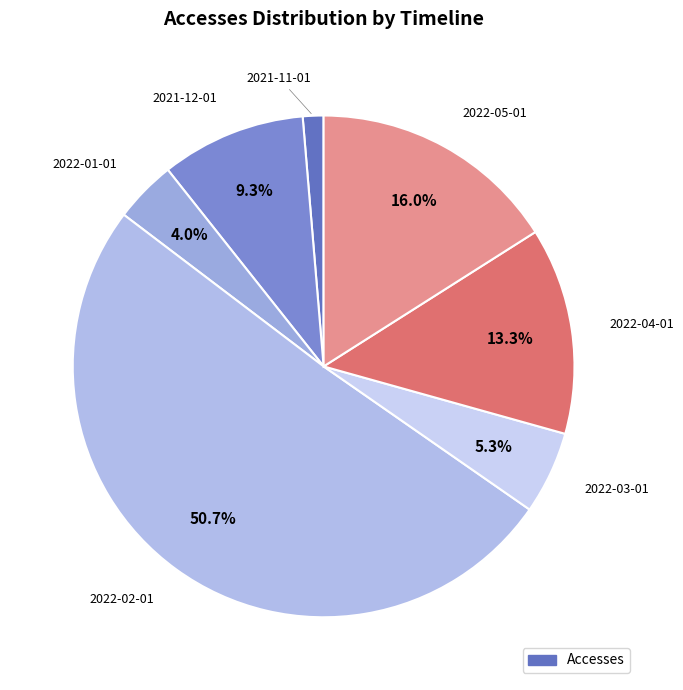

Count the number of slices in the pie.

7